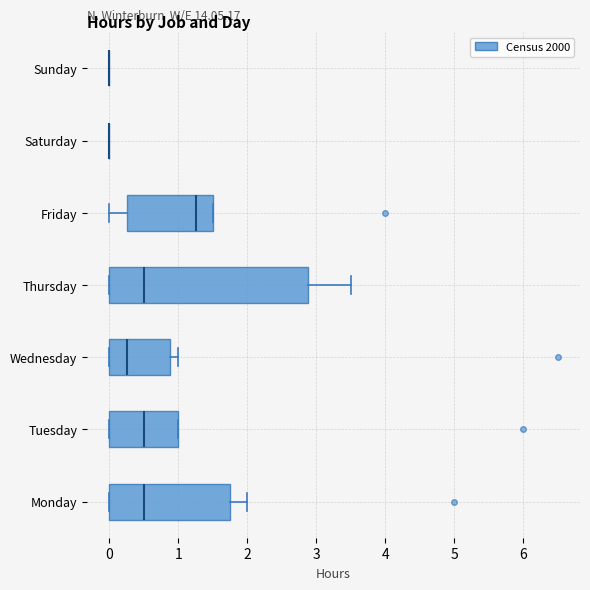

Comparing the boxes themselves (not the whiskers), which one is the widest?

Thursday